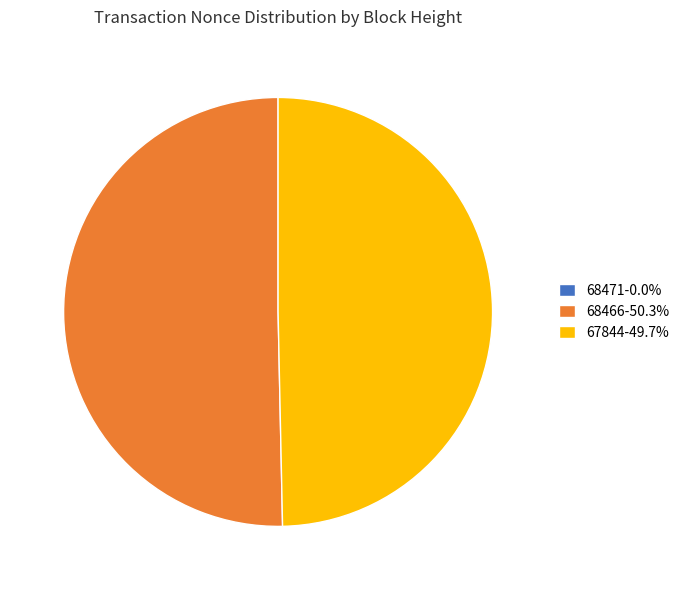

Do 67844-49.7% and 68466-50.3% together represent more than half of the pie?

Yes